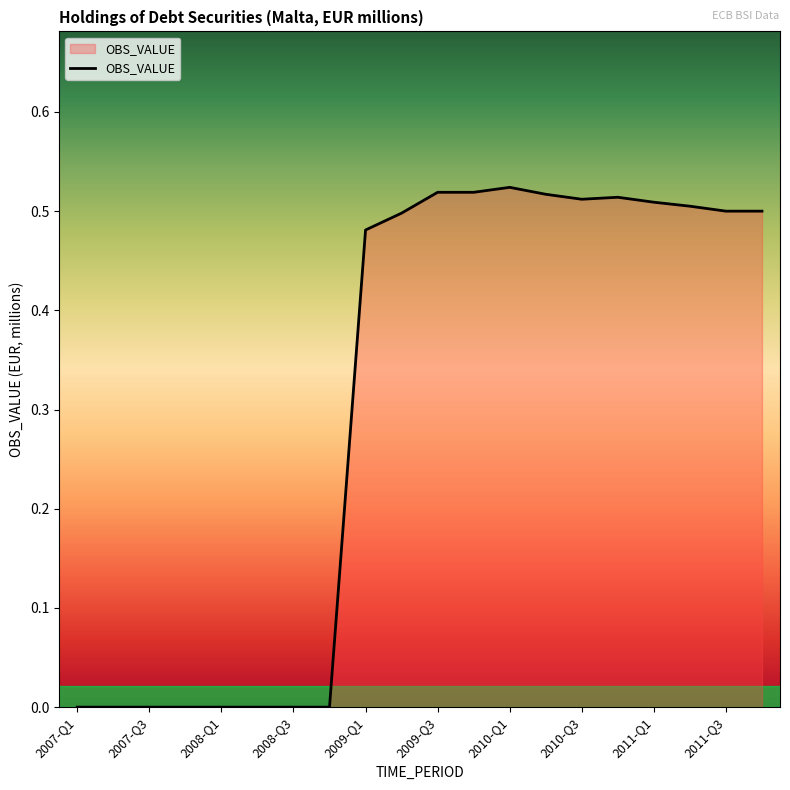

Is this an area chart (filled region under the line)?

Yes